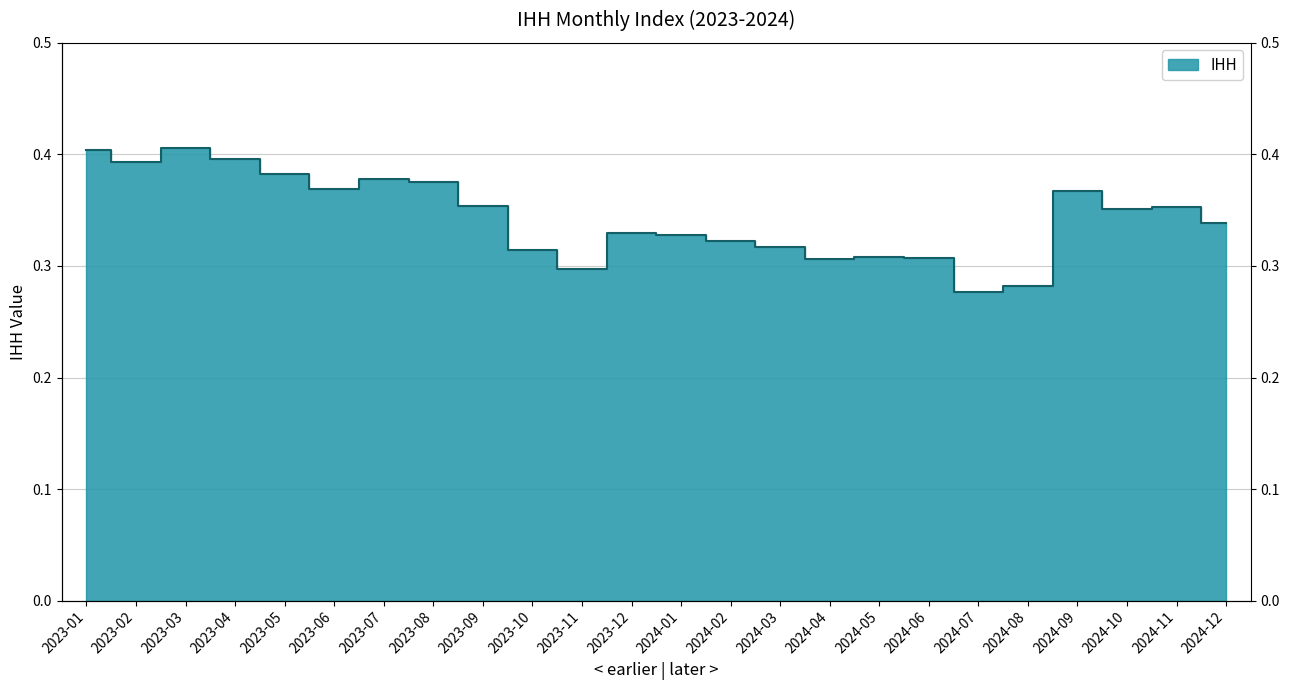

What is the sum of the values at 2023-07 and 2024-01?

0.7